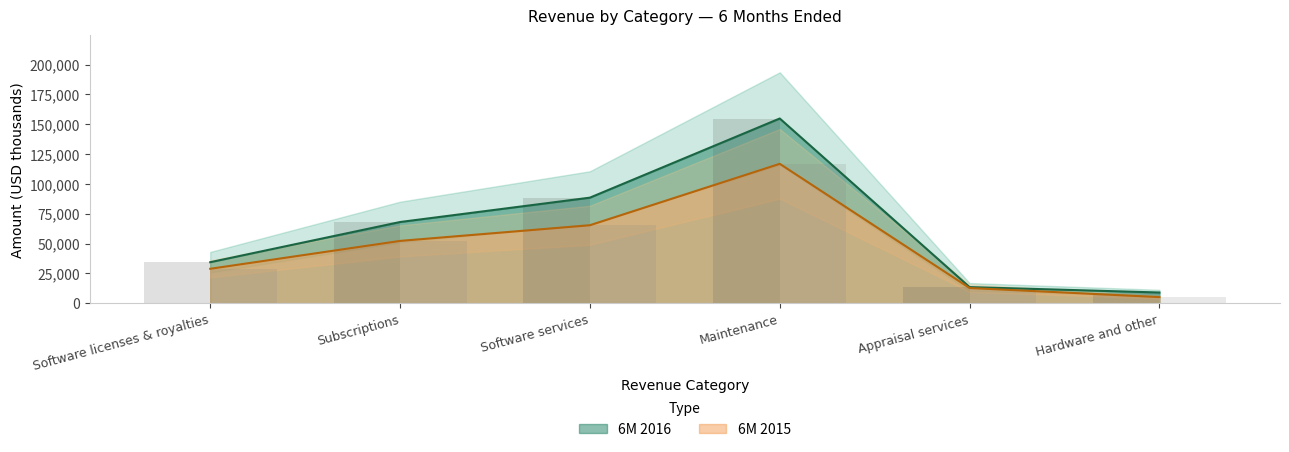

What is the spread (max minus min) of values at Appraisal services?

762